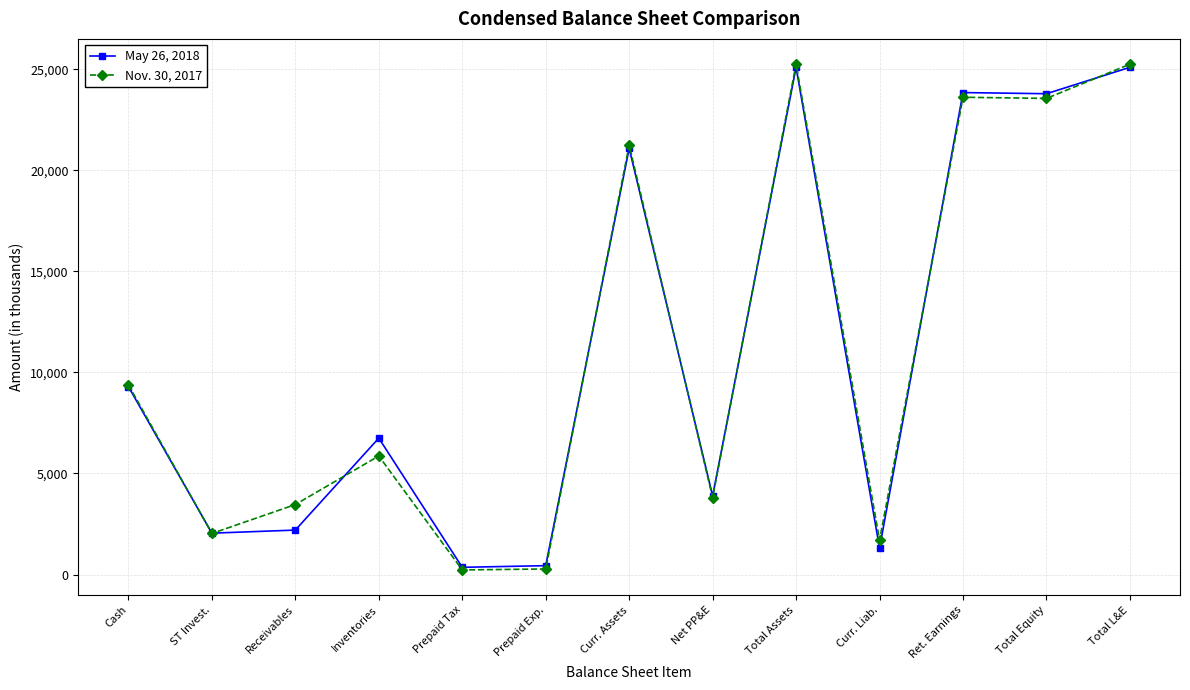

What is the lowest value of the Nov. 30, 2017 series?

227